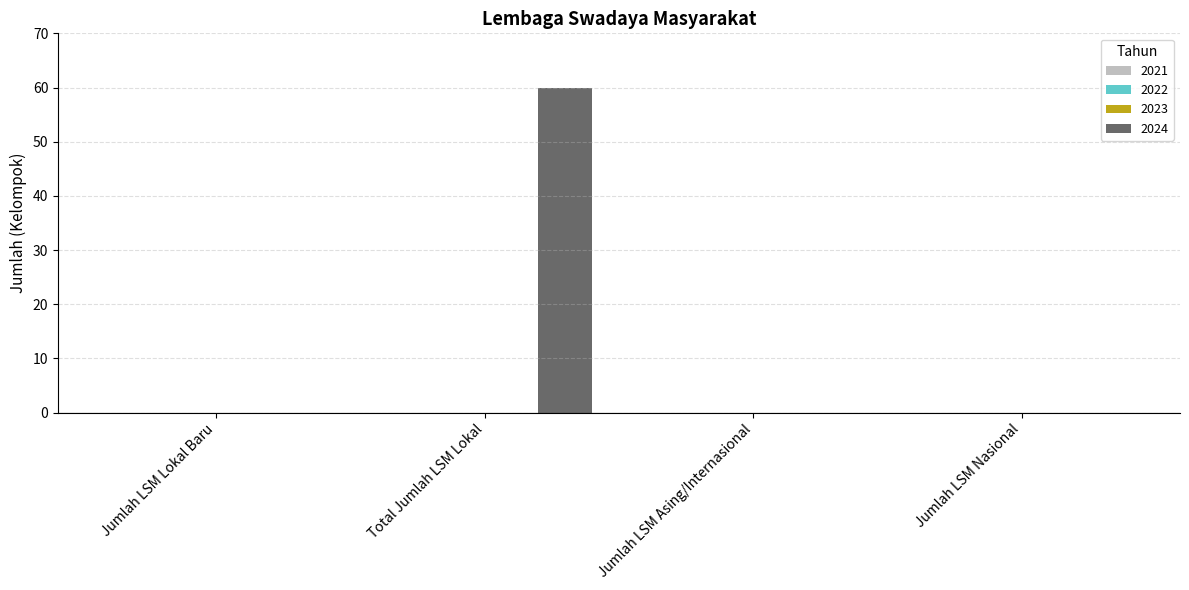

What is the sum of all values?

60